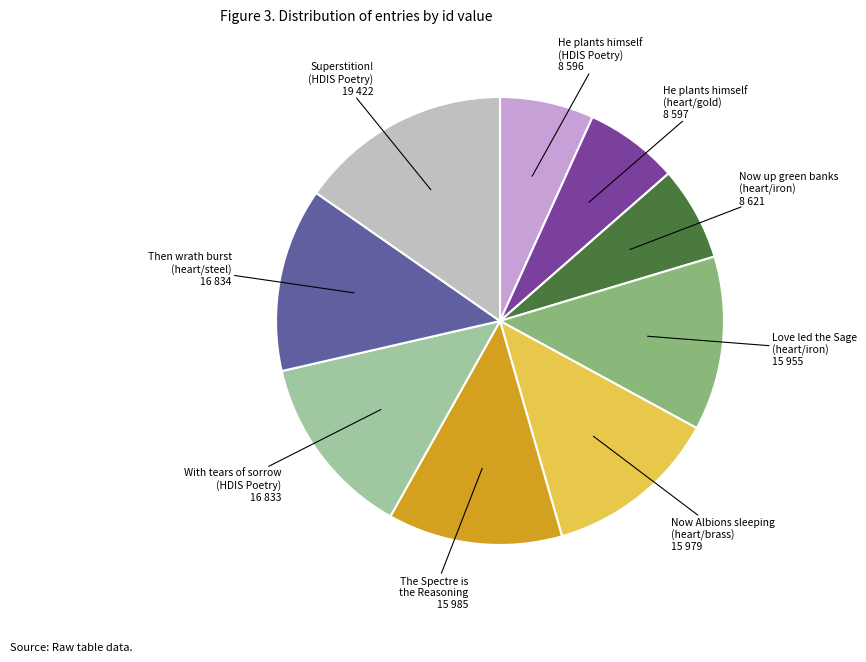

Approximately how many times larger is the value at Then wrath burst (heart/steel) 16 834 compared to Love led the Sage (heart/iron) 15 955?

1.1